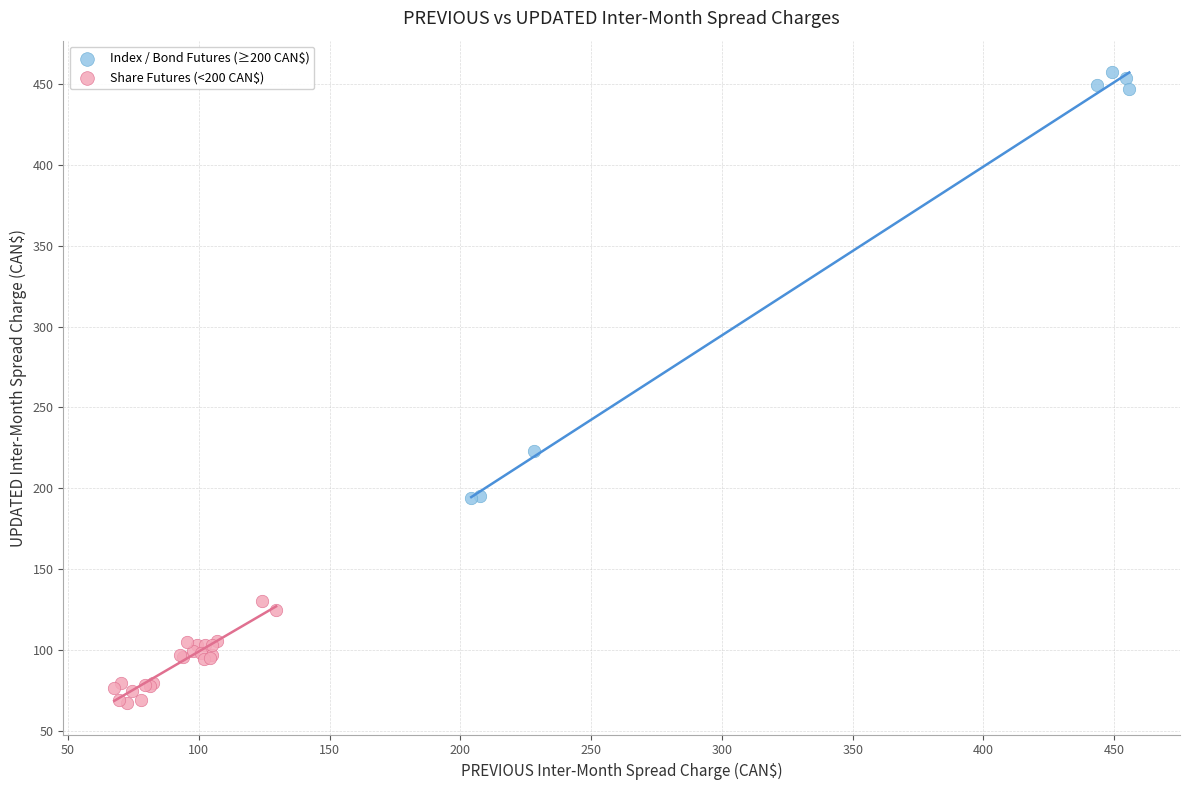

Which series reaches the maximum Y coordinate?

Index / Bond Futures (≥200 CAN$)